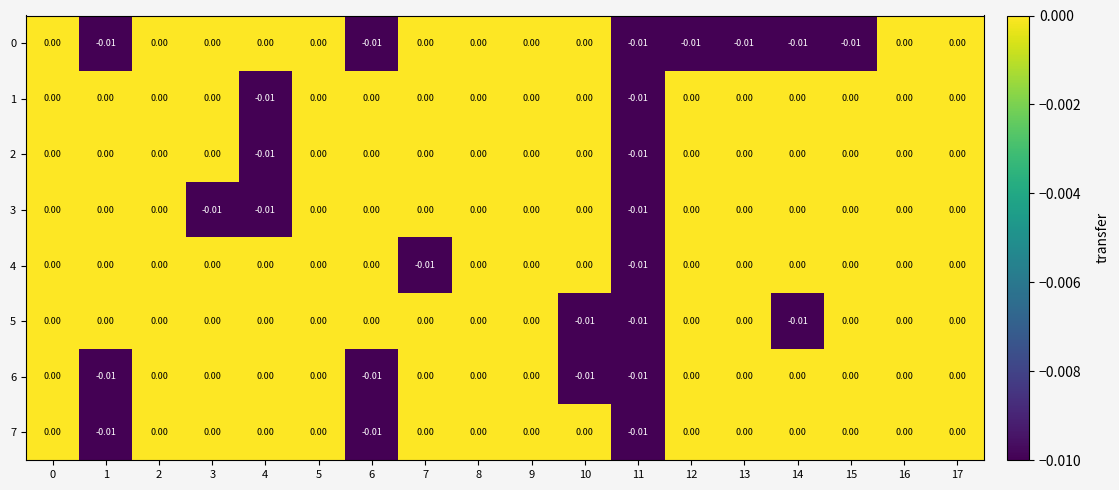

Rank the series at 2 from highest to lowest value.

0, 1, 2, 3, 4, 5, 6, 7